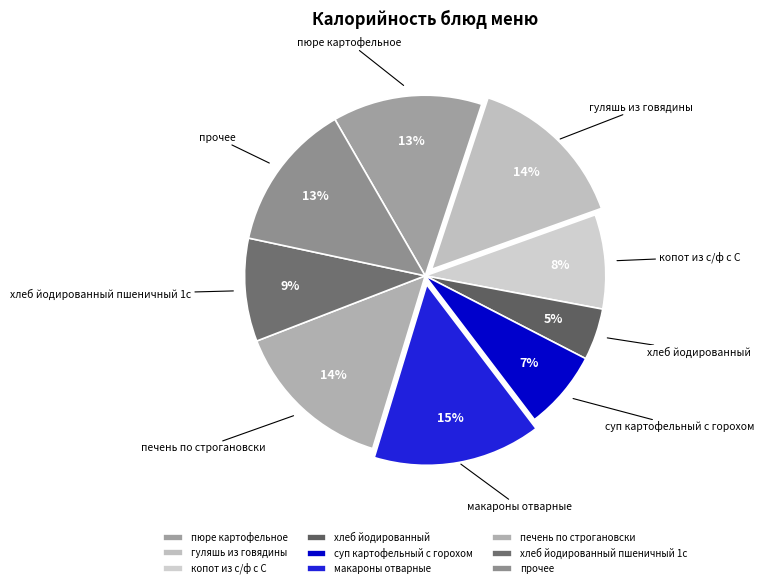

What is the ratio of the value at хлеб йодированный to the value at суп картофельный с горохом?

0.7